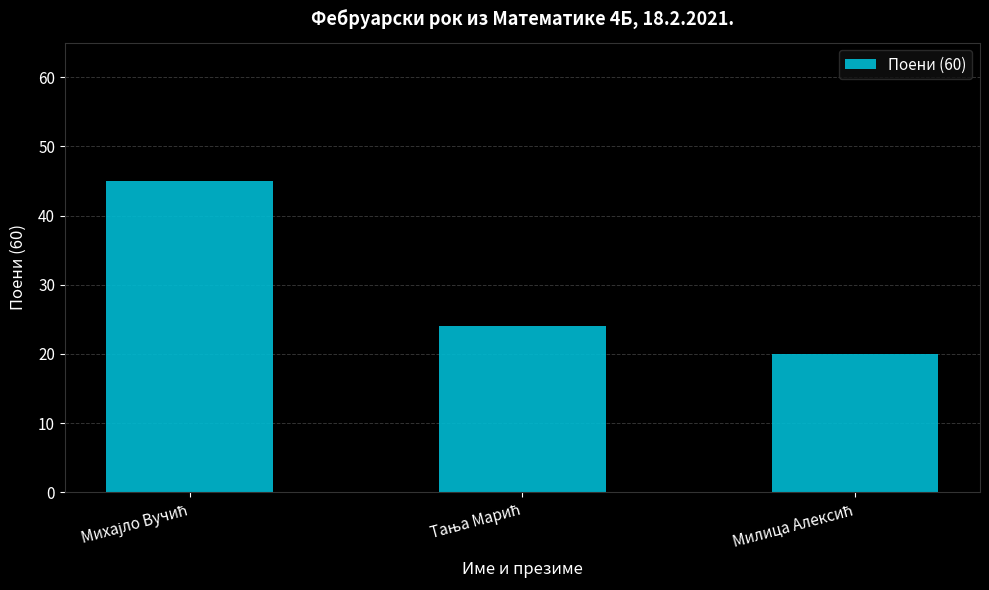

What is the average value?

30